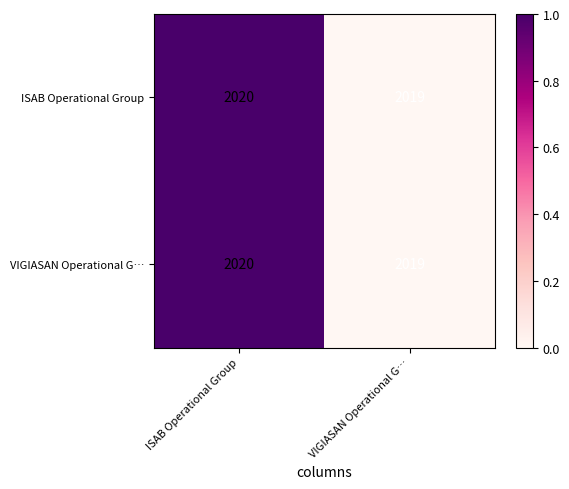

Which category has the highest value across all series?

ISAB Operational Group